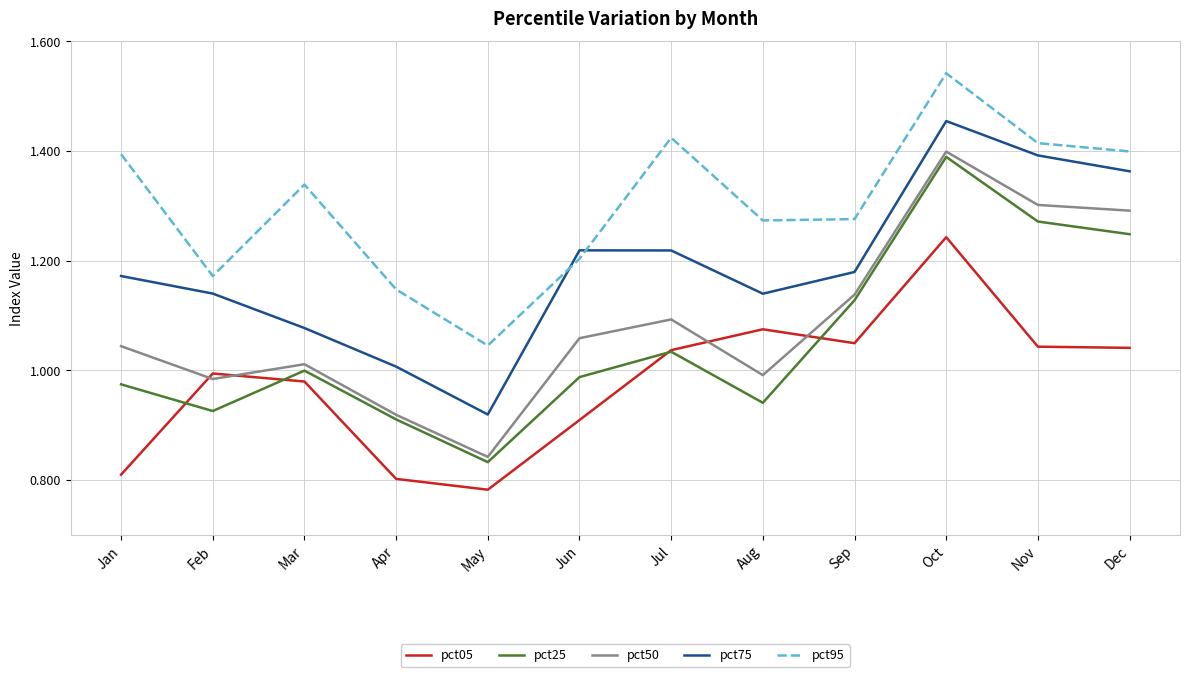

True or false: pct75 and pct50 intersect in this chart.

False